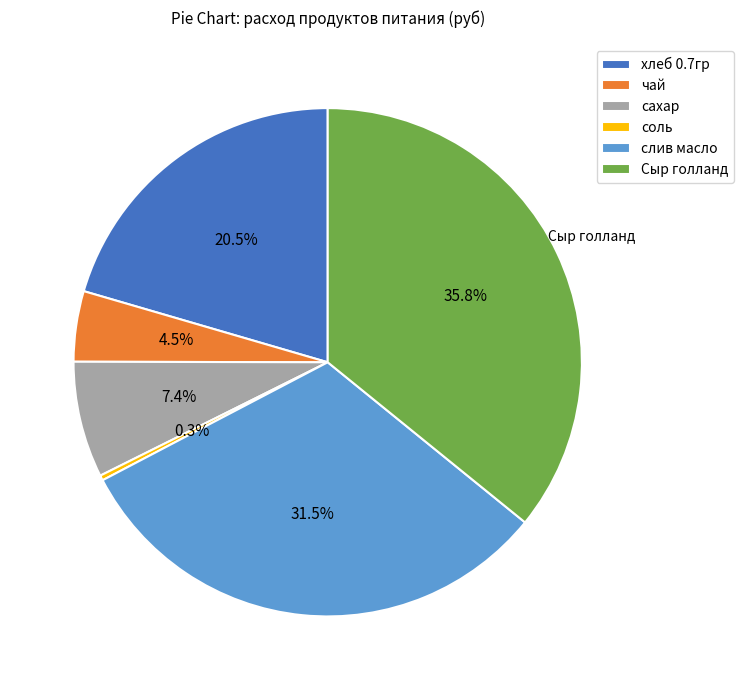

How many slices are in this pie chart?

6